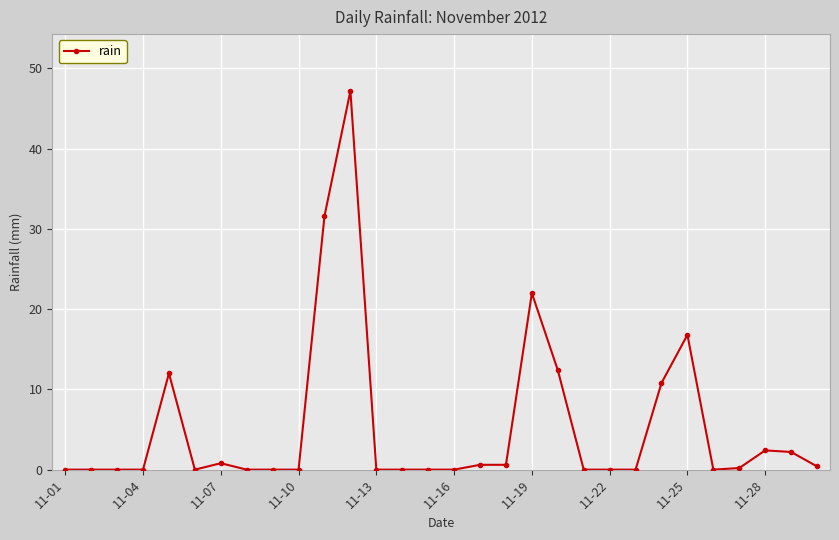

True or false: the data has more than 2 interior local peaks.

True